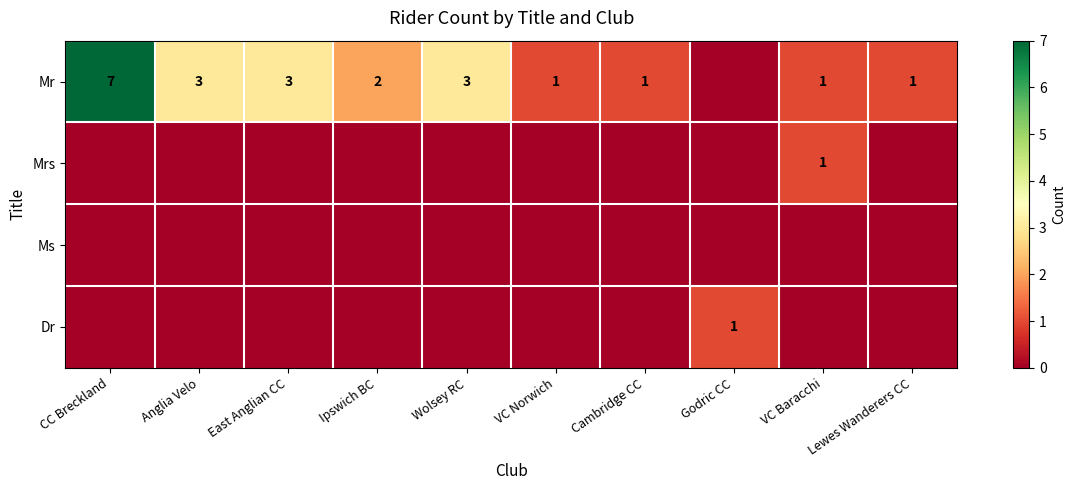

The value of Mrs at VC Baracchi is 1. True or false?

True